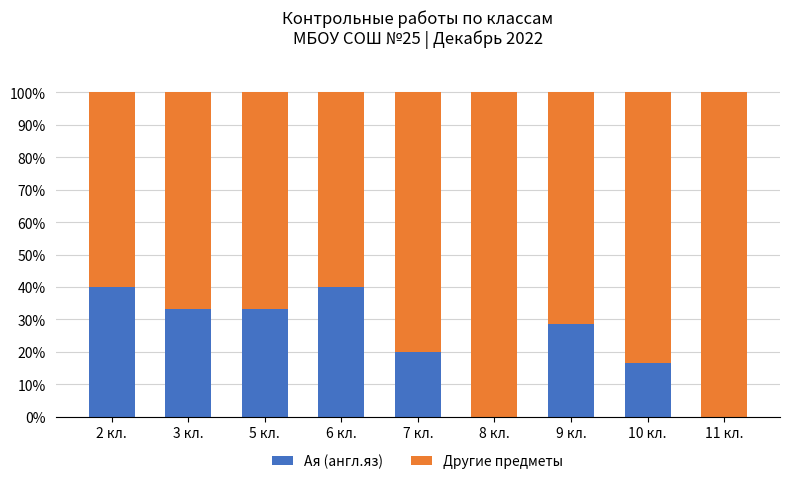

The value of Ая (англ.яз) at 10 кл. is 23.6. True or false?

False